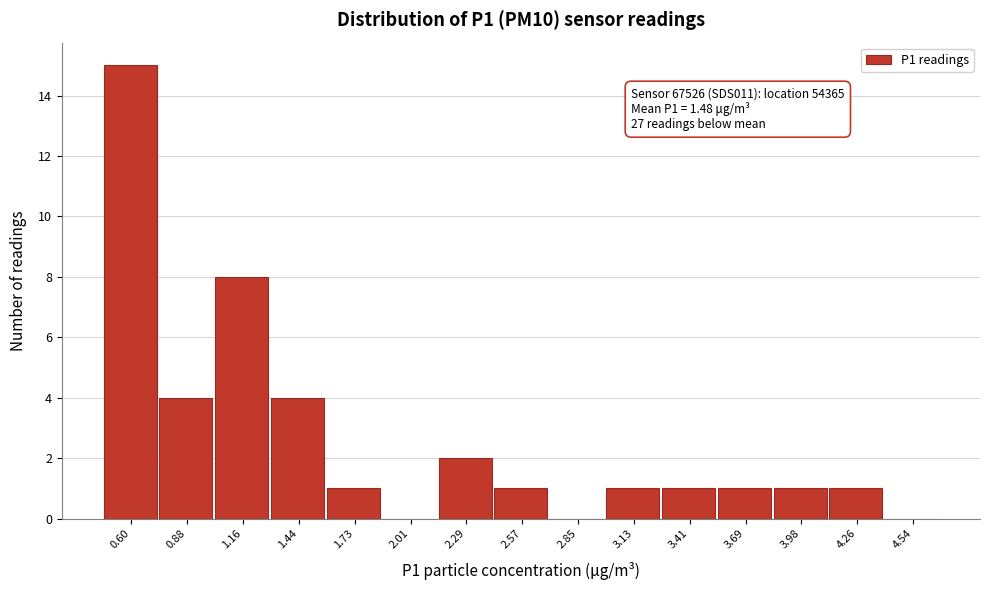

Reading left to right, extract all data points from this chart.

0.60=15	0.88=4	1.16=8	1.44=4	1.73=1	2.01=0	2.29=2	2.57=1	2.85=0	3.13=1	3.41=1	3.69=1	3.98=1	4.26=1	4.54=0